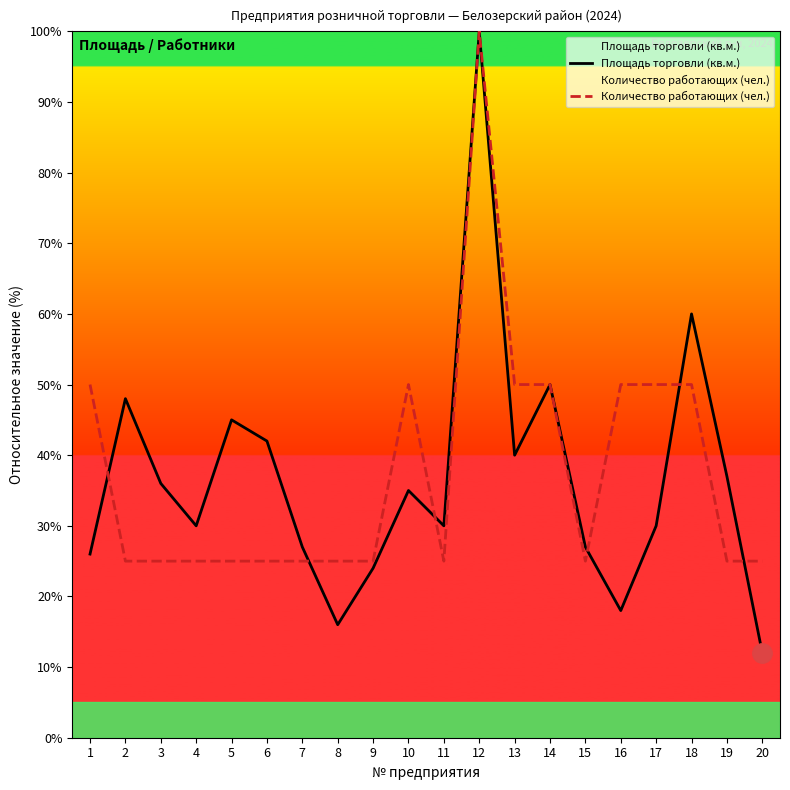

At which category is the sum across all series the highest?

12